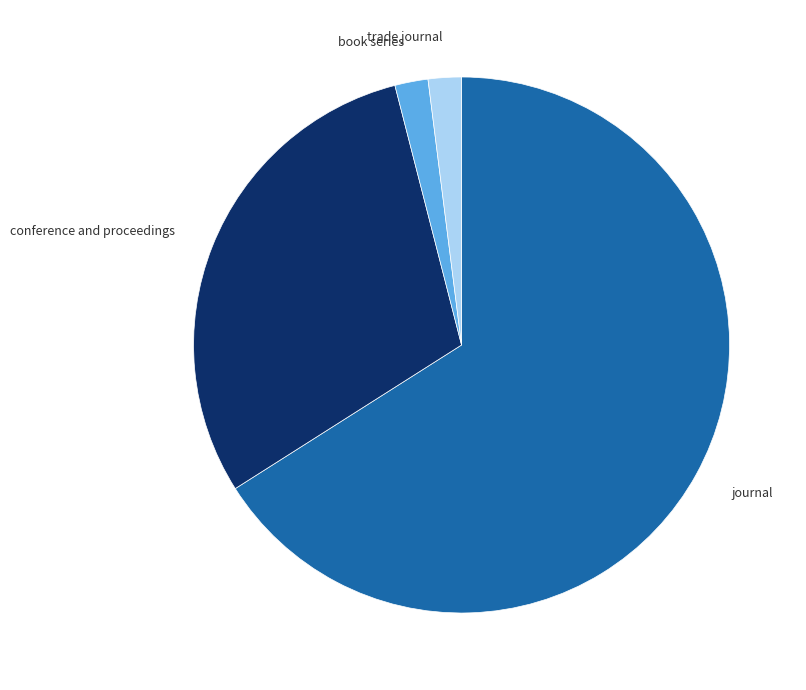

Is it true that conference and proceedings is 30% of the pie?

True